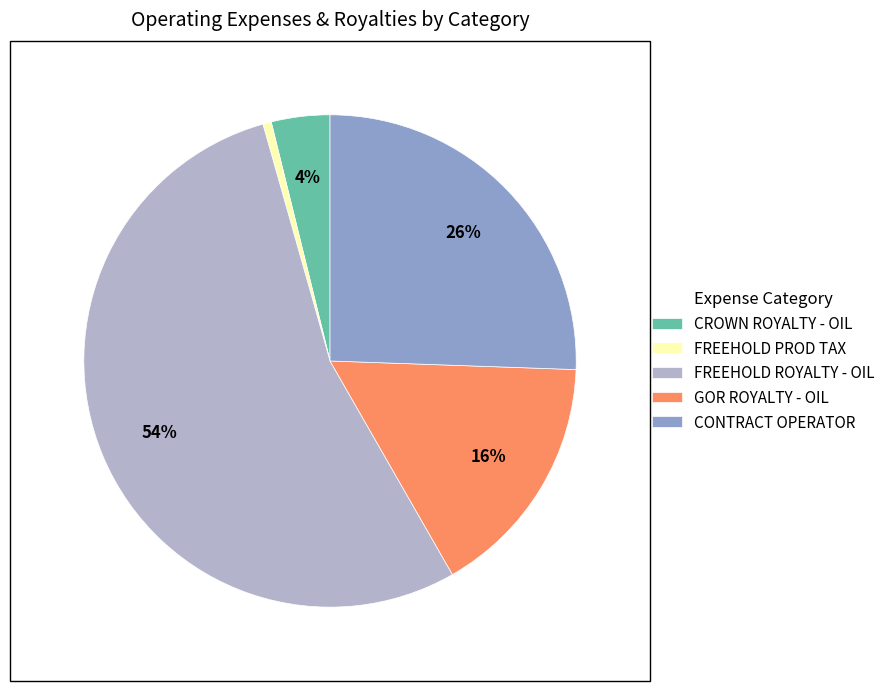

Count the number of slices in the pie.

5